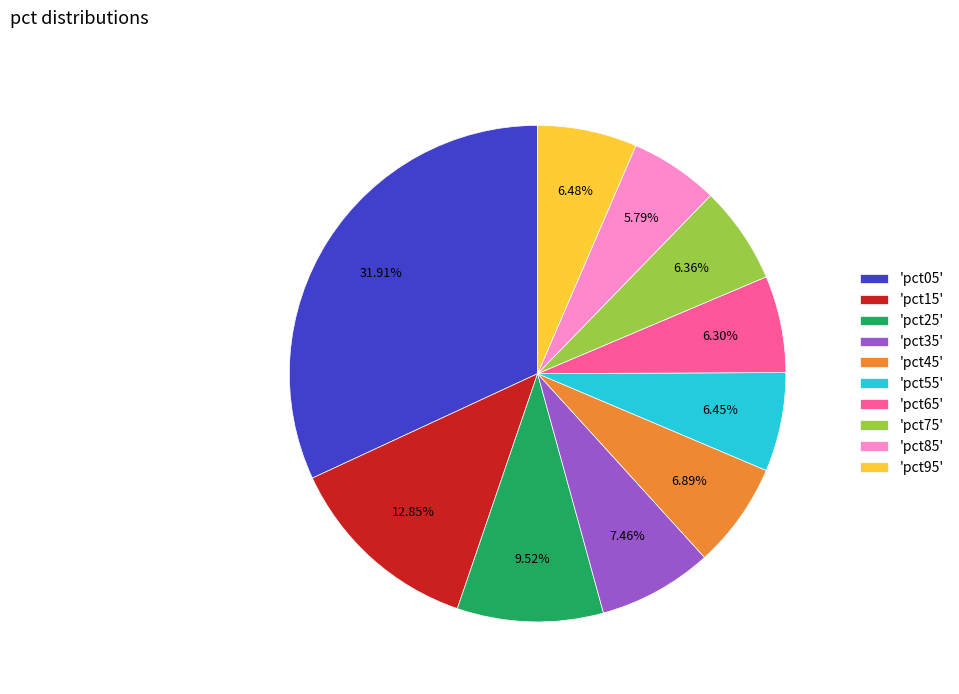

Between 'pct55' and 'pct35', which is larger?

'pct35'